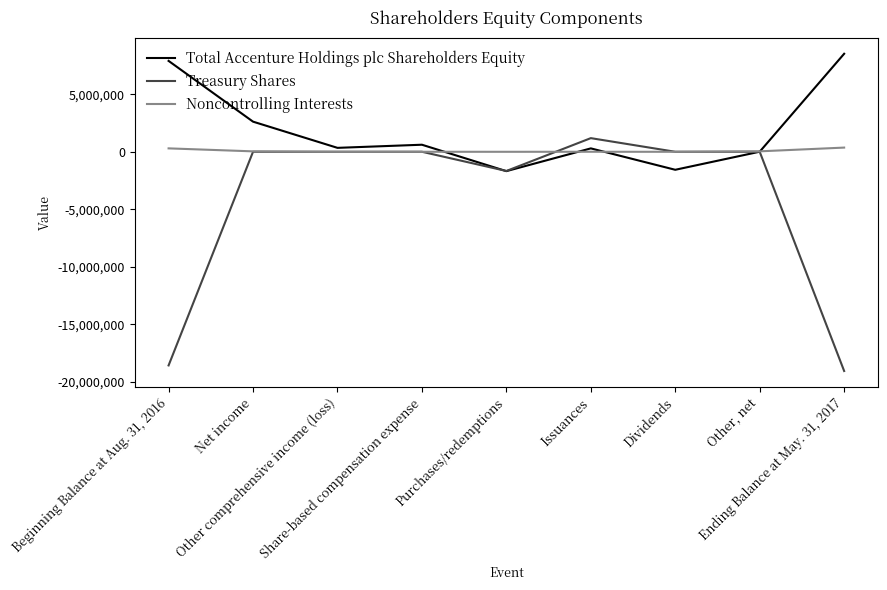

At which category is the sum across all series the highest?

Net income